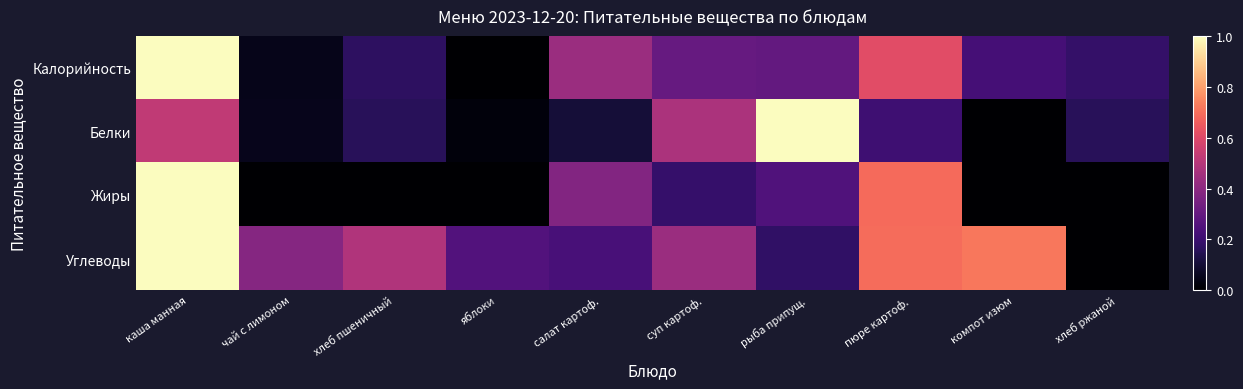

What is the total value across all series at хлеб ржаной?

0.3